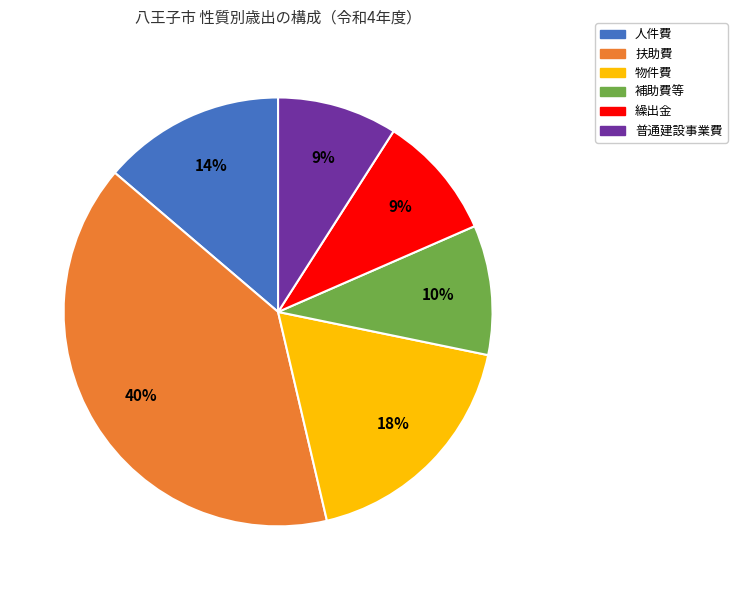

Between 人件費 and 物件費, which is larger?

物件費